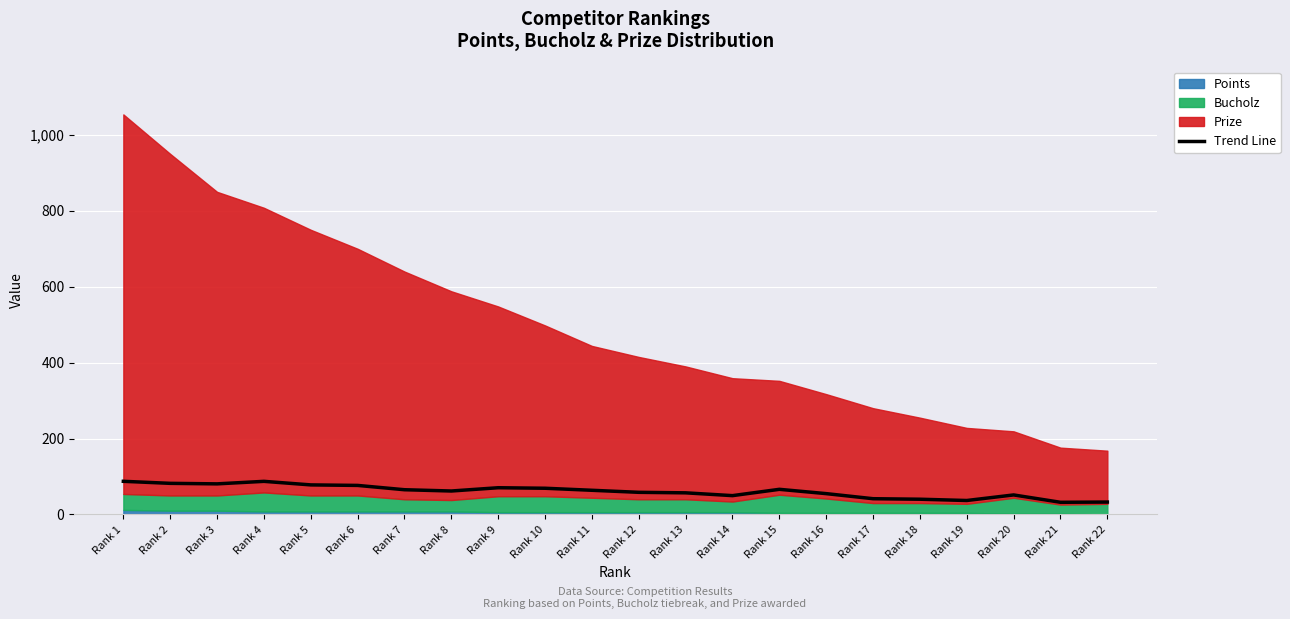

True or false: the data shows 15.2 at Rank 15.

False